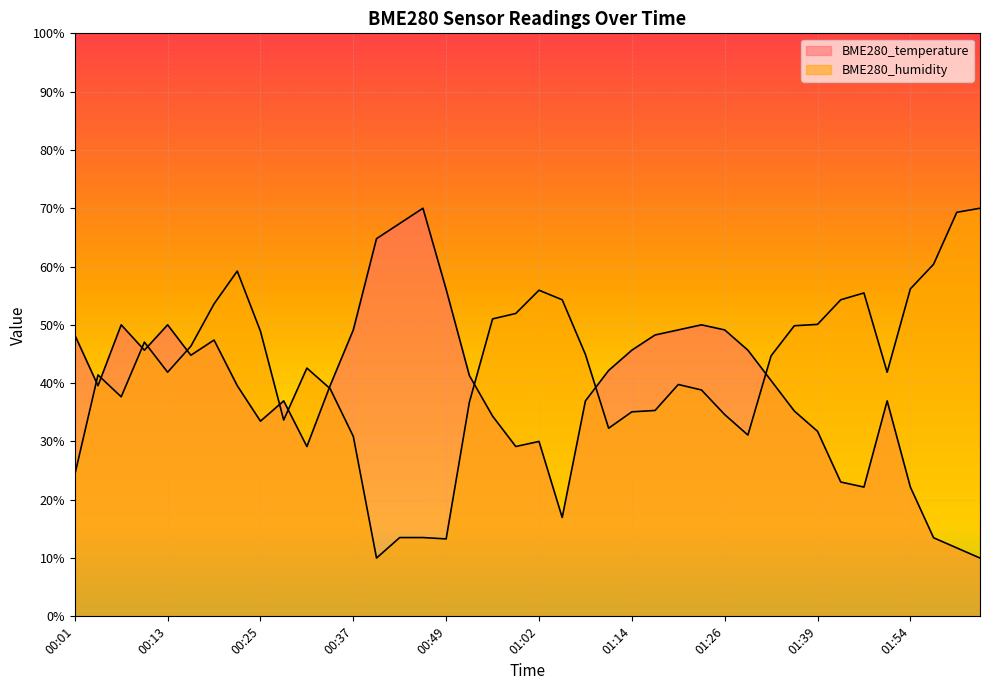

How many lines are shown in the chart?

2